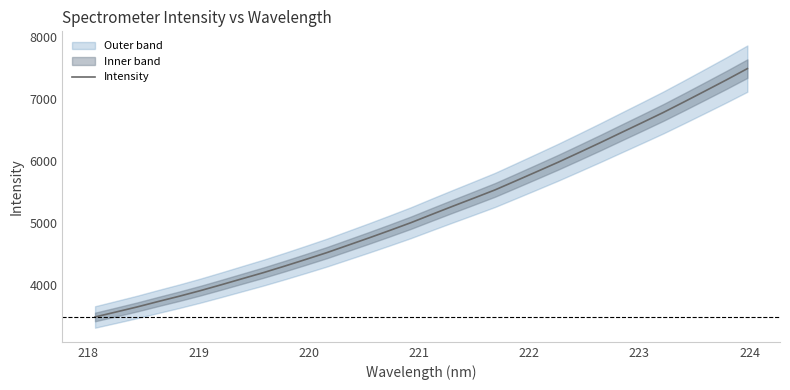

What is the minimum value for Intensity?

3476.9